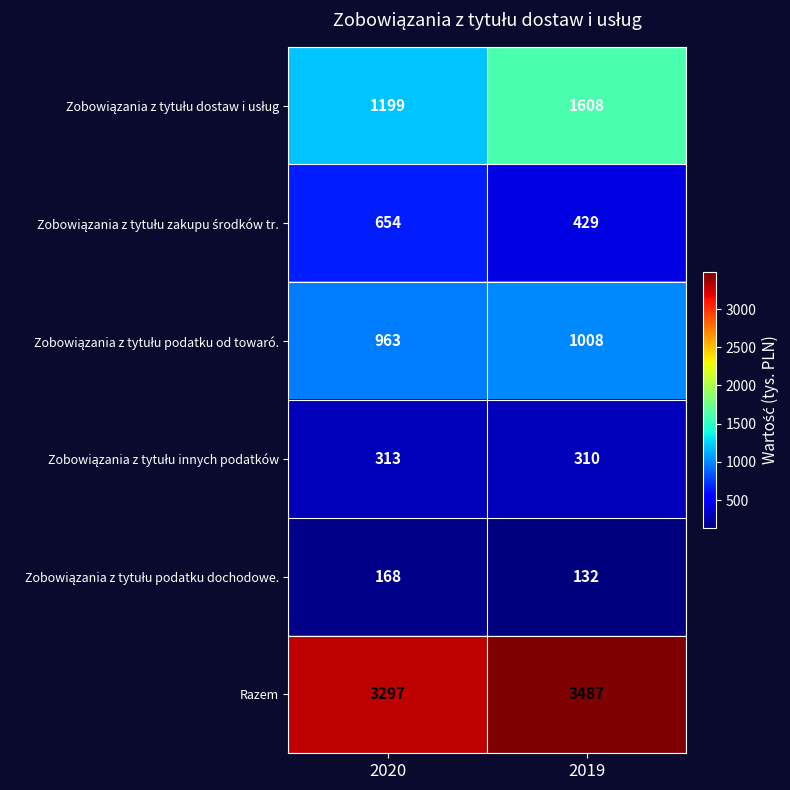

At which category is the sum across all series the highest?

2019